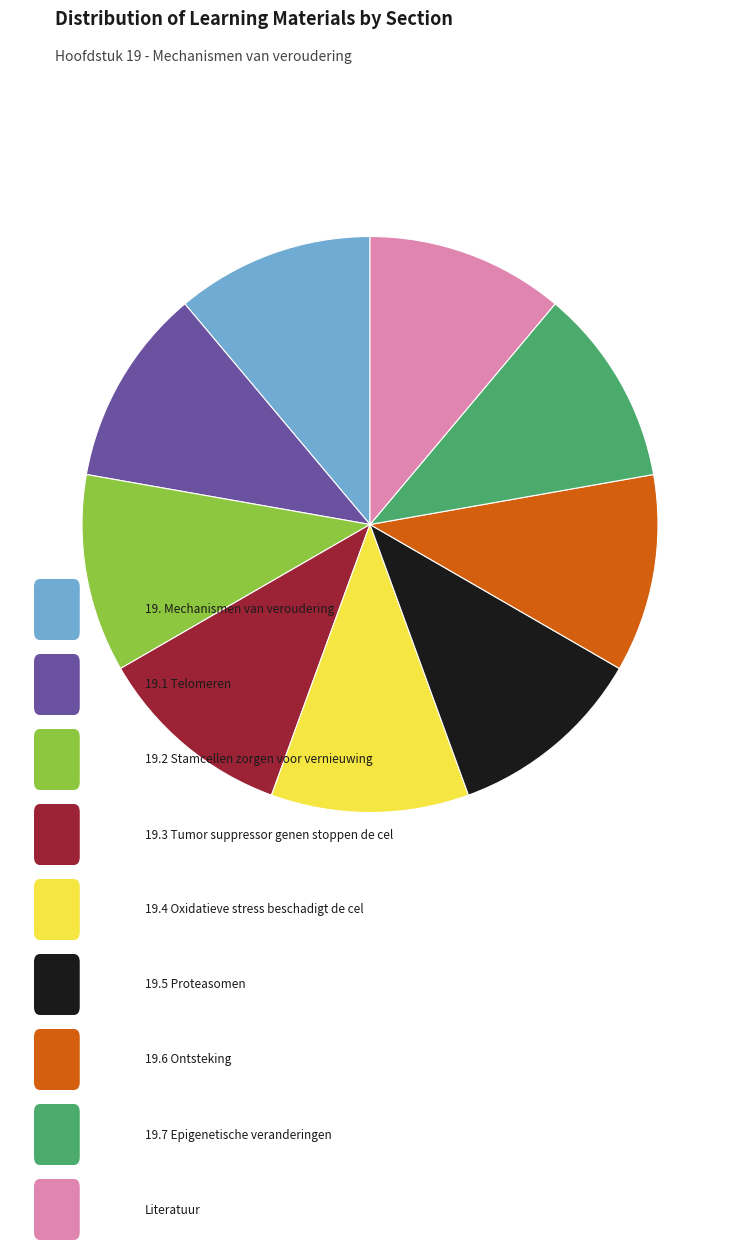

Is there a majority slice in this chart?

No